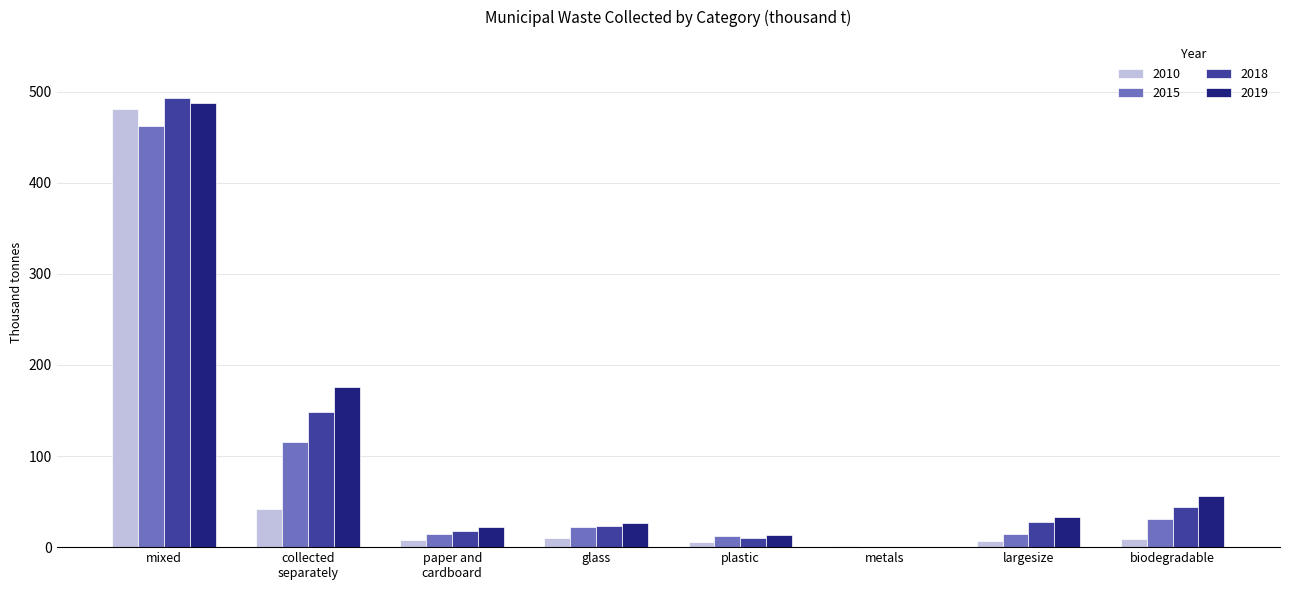

What is the sum of all 2019 values?

814.6